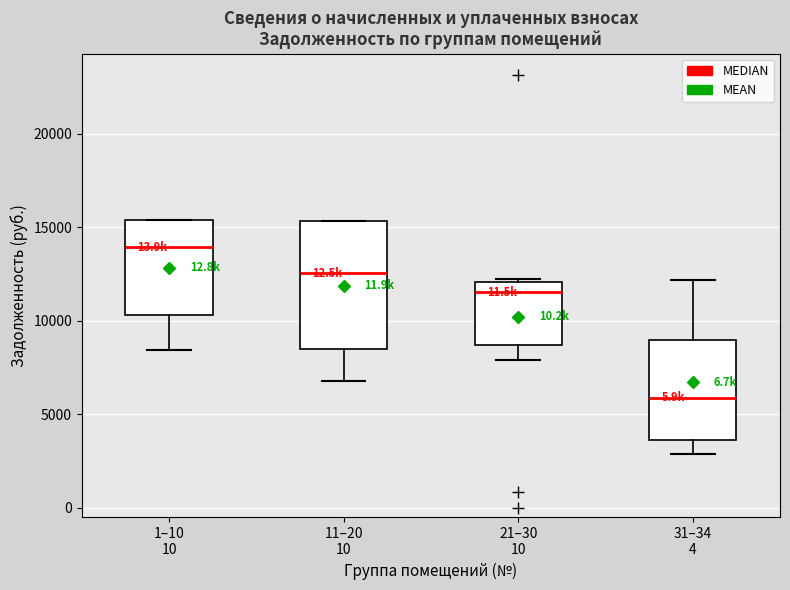

Which box has the highest median line?

1–10 10